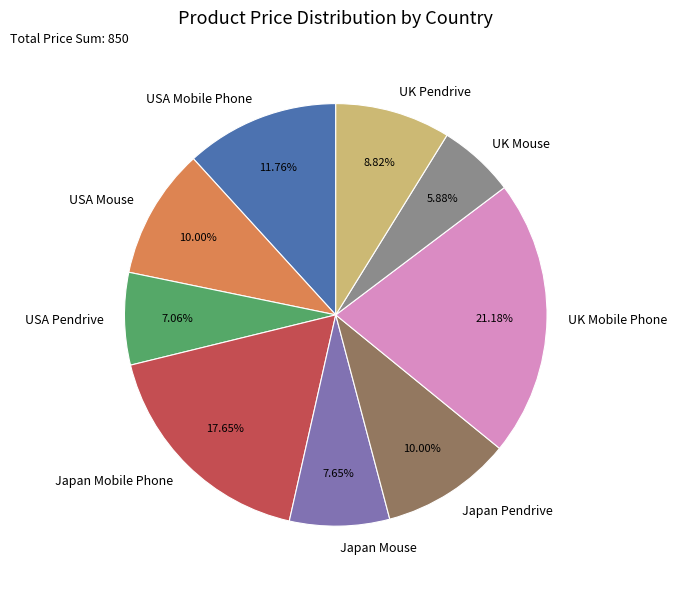

Is there a majority slice in this chart?

No